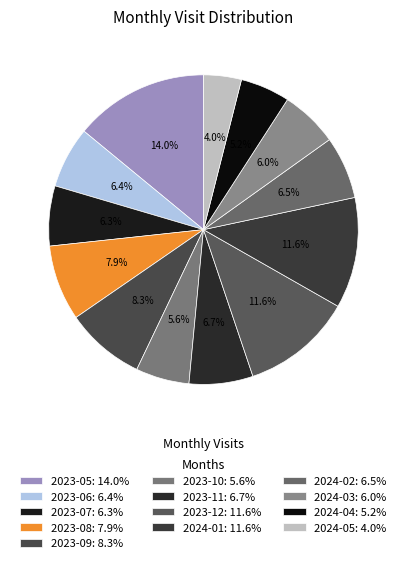

True or false: 2024-04 accounts for 5% of the total.

True